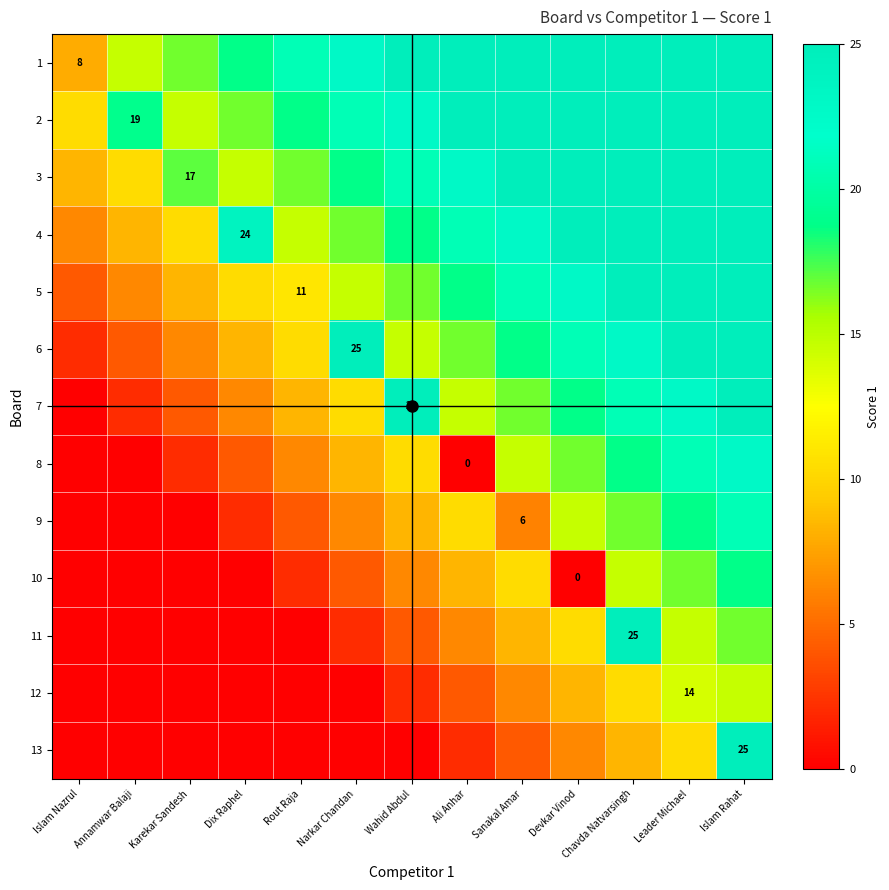

Is it true that 1 equals 36.0 at Sanakal Amar?

False